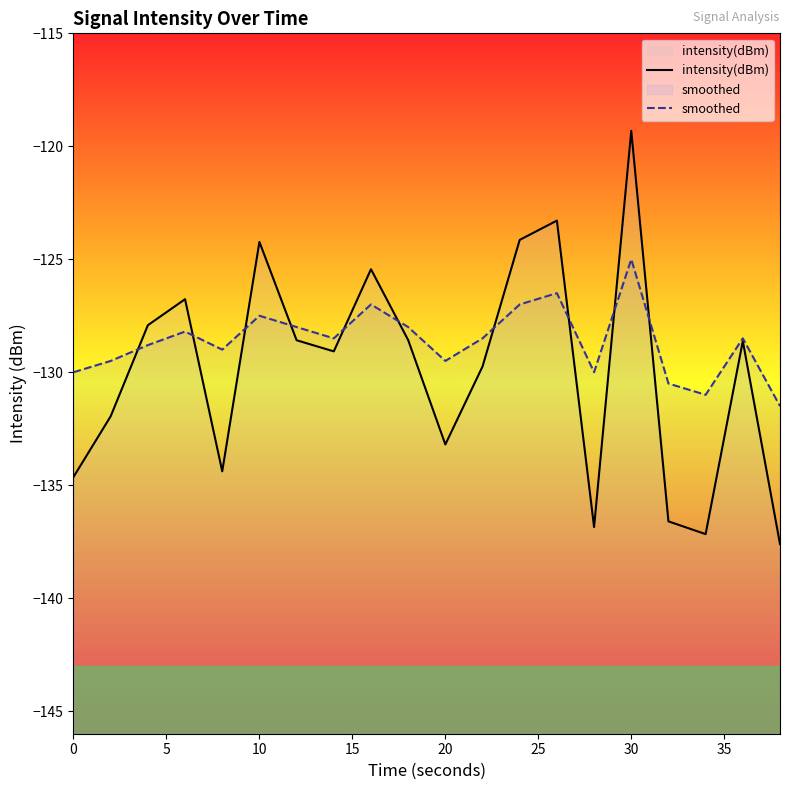

What is the total value across all series at 20?

-262.7